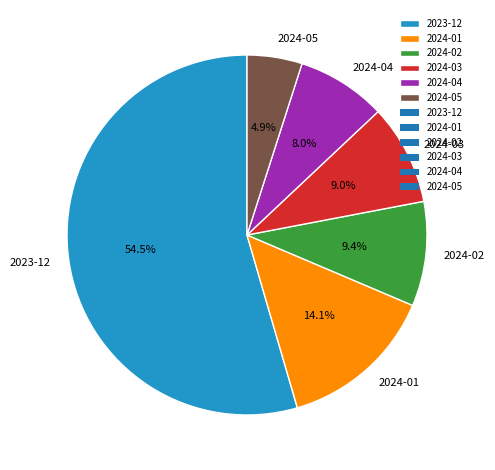

What is the ratio of the value at 2024-02 to the value at 2023-12?

0.2